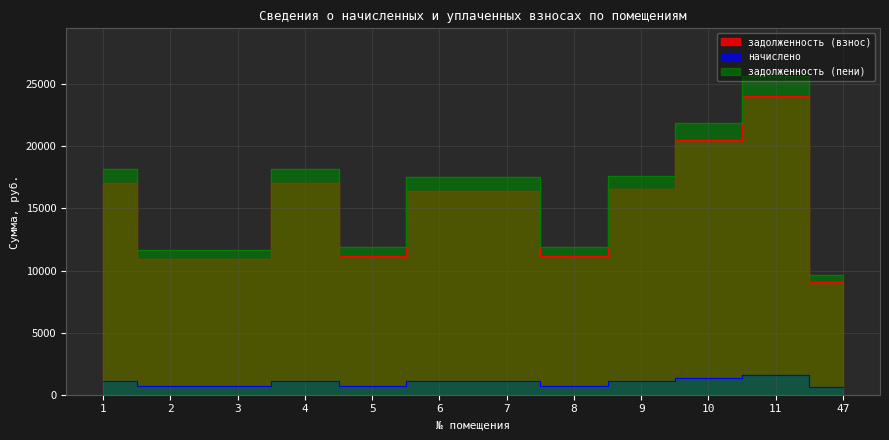

At 5, list the series in order from largest to smallest.

задолженность (пени), задолженность (взнос), начислено